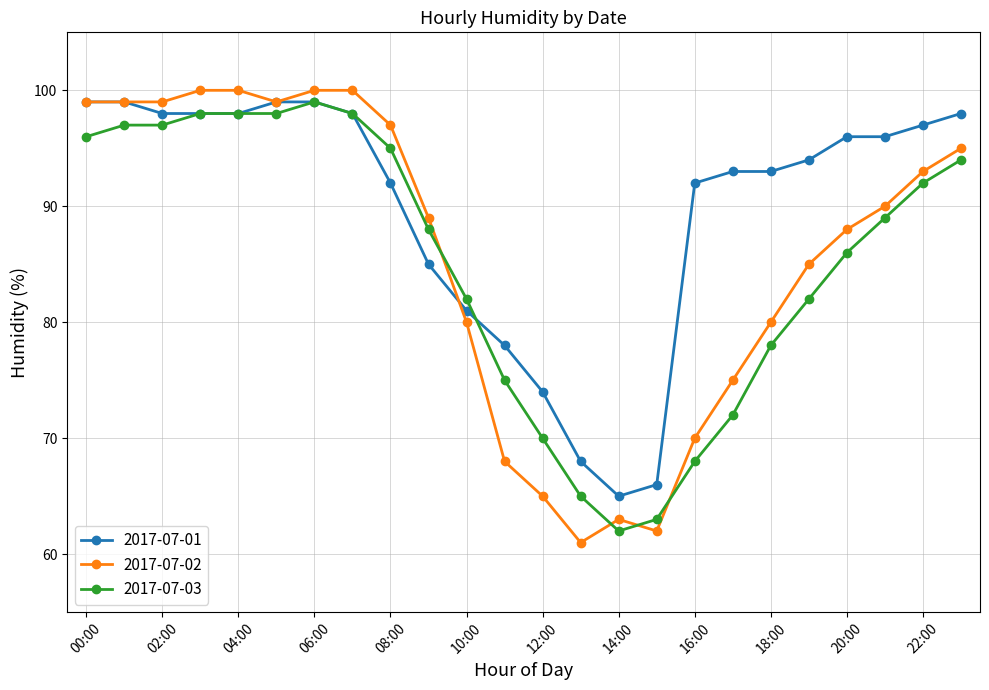

After their last crossing, which series has the higher values: 2017-07-03 or 2017-07-02?

2017-07-02